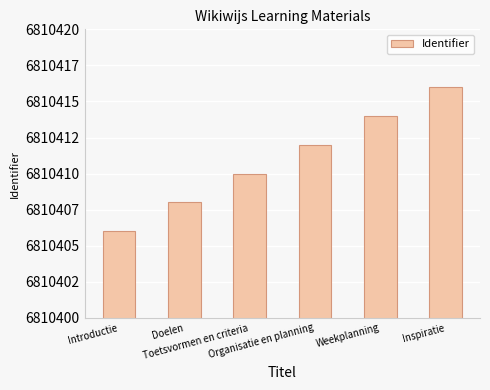

What is the sum of the values at Introductie and Inspiratie?

13620822